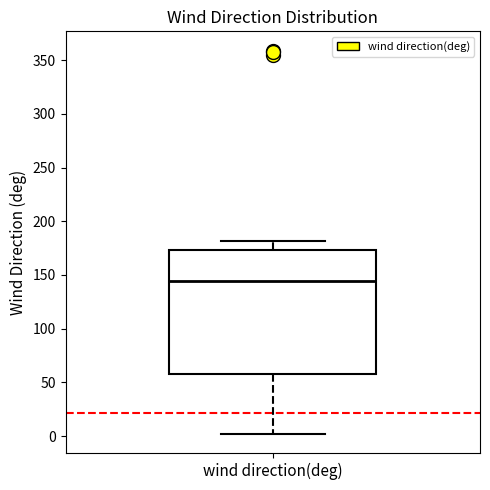

Transcribe this box plot: give where the median line is, the range the box spans, and where the two whiskers end, as read against the y-axis. The values are not printed on the chart, so give them approximately, as read against the axis.

median 145, box 60 to 175, whiskers 0 to 180